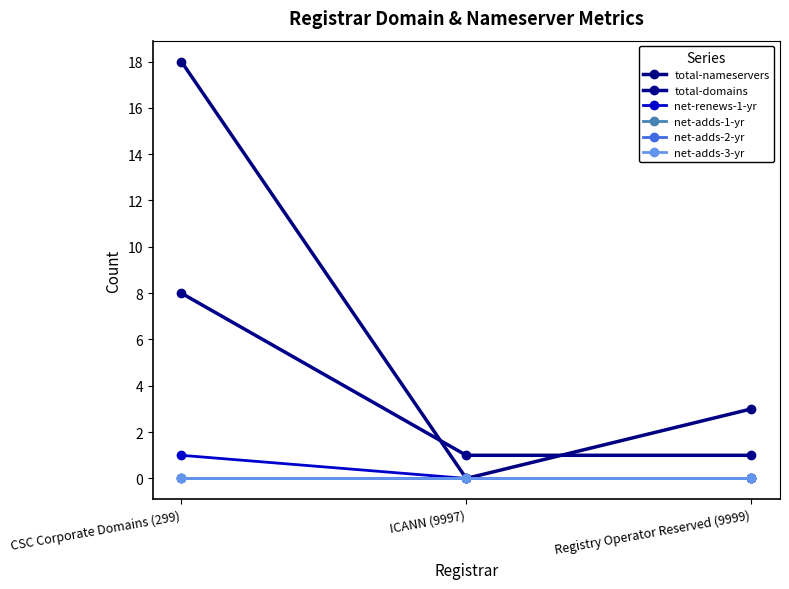

Which has a higher value, ICANN (9997) or CSC Corporate Domains (299)?

CSC Corporate Domains (299)